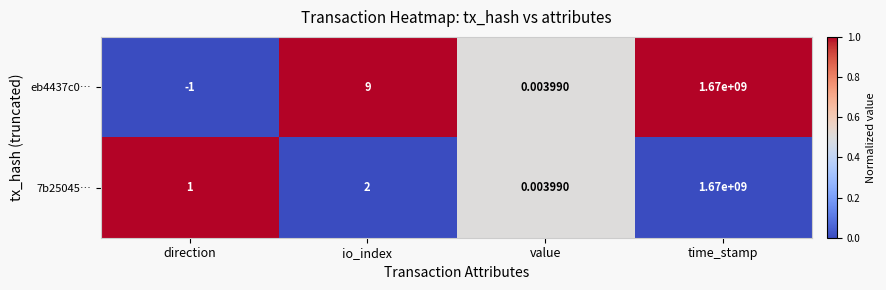

List the labels in order of 7b25045… value, largest first.

time_stamp, io_index, direction, value